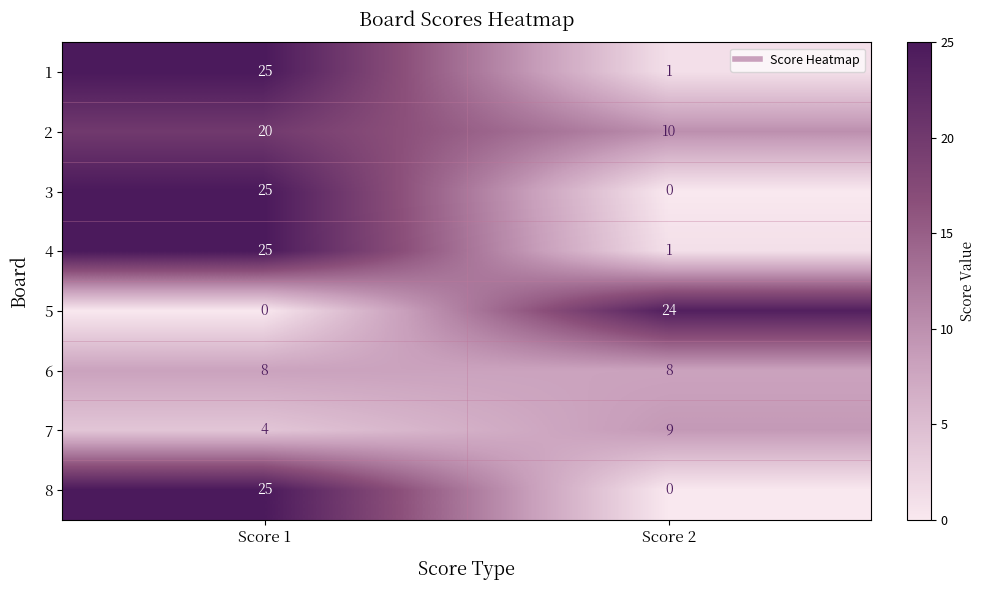

At which category is the sum across all series the highest?

Score 1